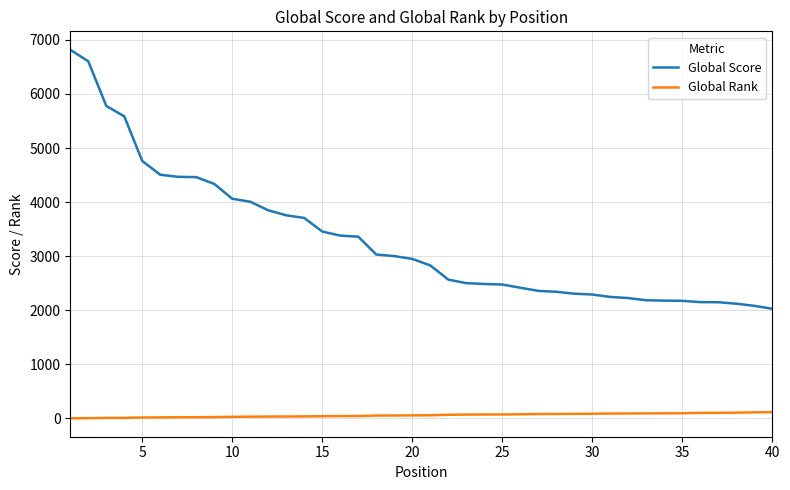

What is the minimum value for Global Rank?

3